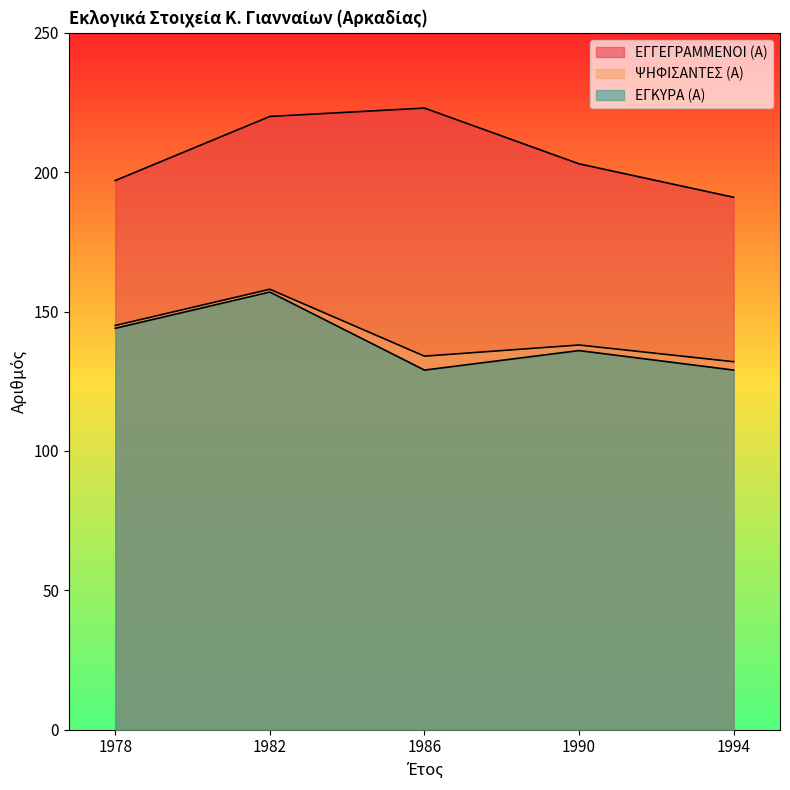

Does the chart have visible grid lines?

No